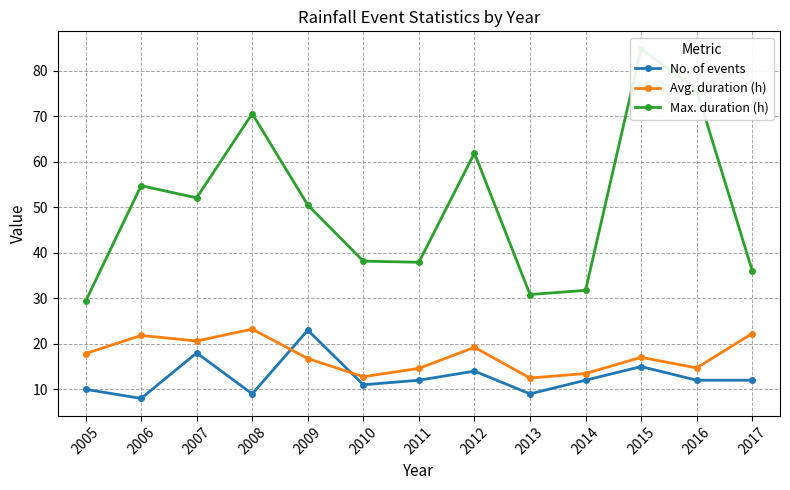

Which series has the largest total across all categories?

Max. duration (h)